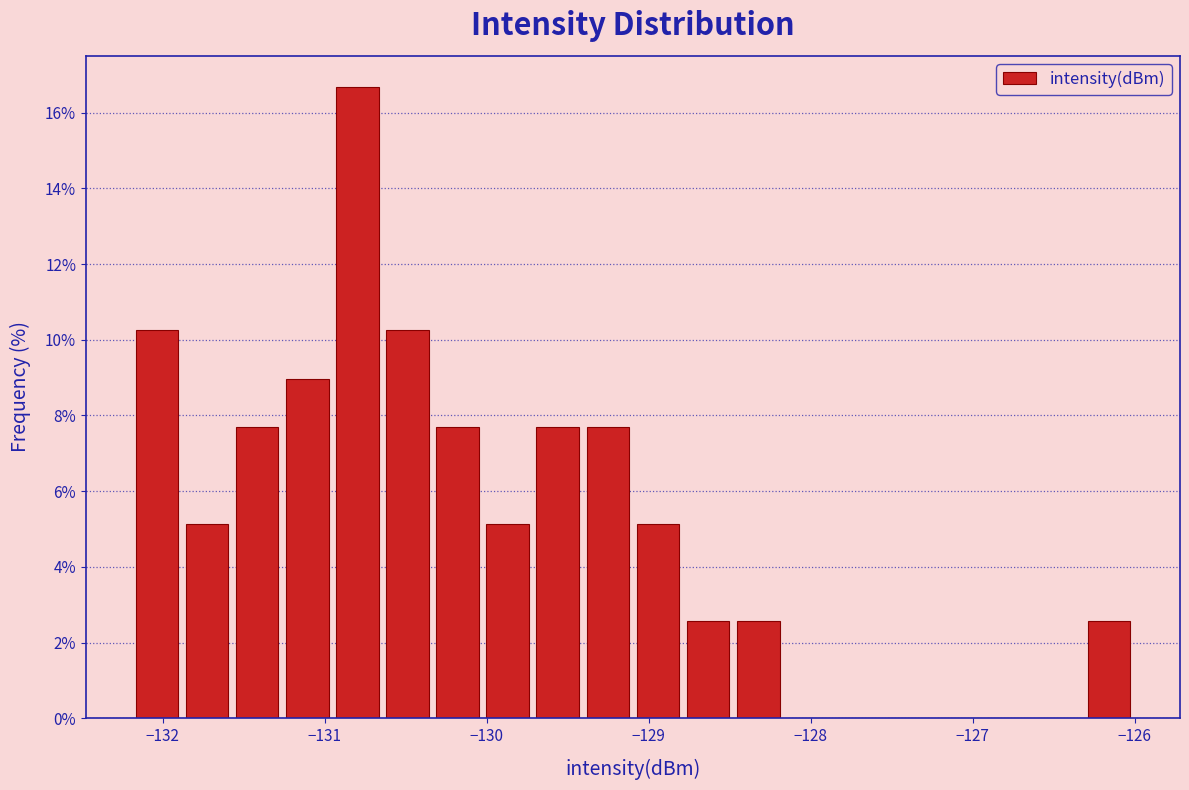

Around what value on the x-axis is the tallest bar? Give the approximate position of its centre, as read against the axis.

-130.8